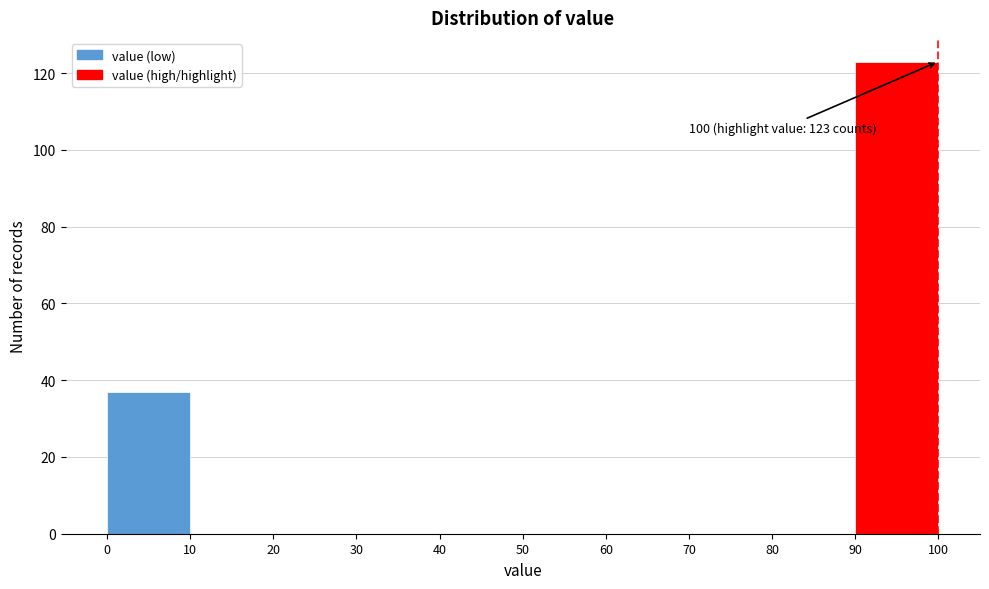

Over which range of the x-axis is the bar tallest?

90 to 100